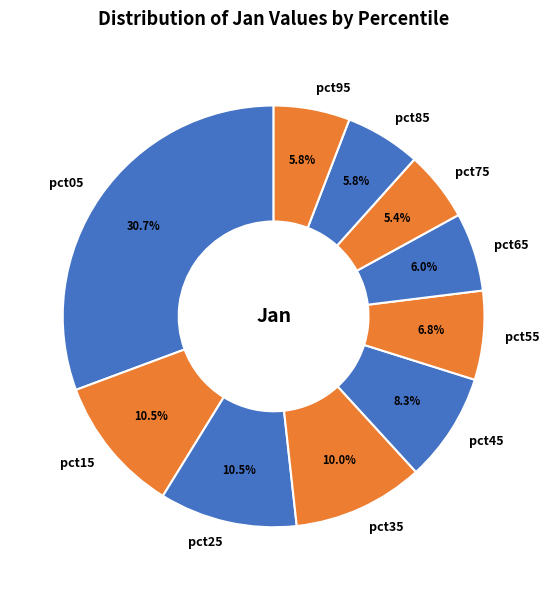

Is the sum of pct45 and pct65 greater than half?

No